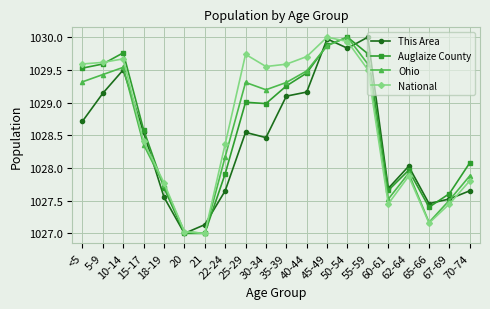

Which series changed the most between 22-24 and 35-39?

This Area